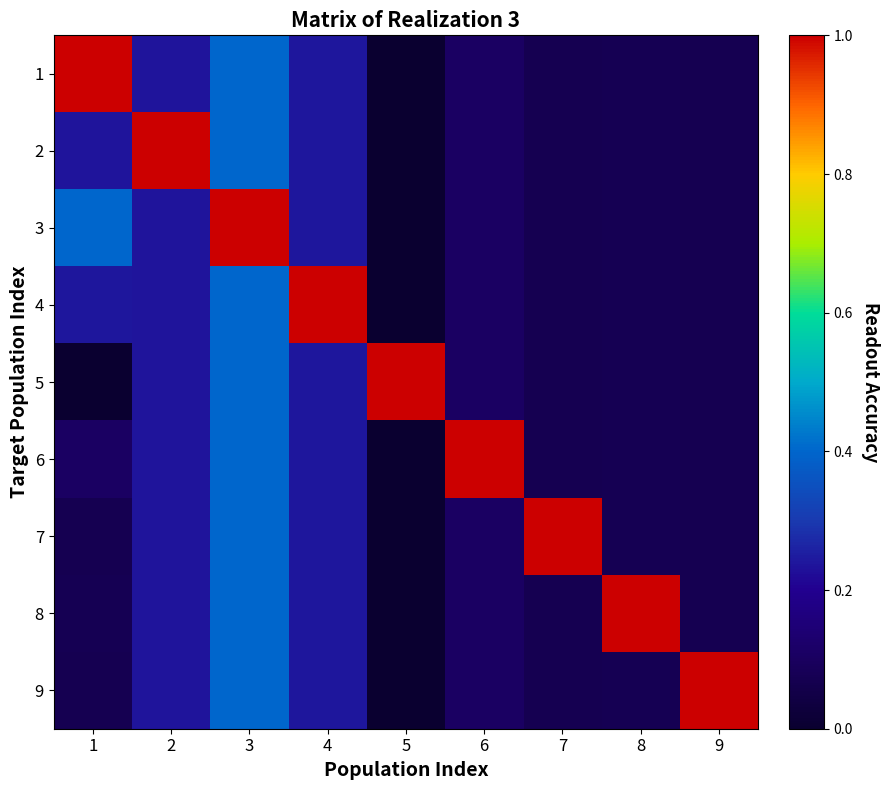

At which category does the chart reach its peak across all series?

1